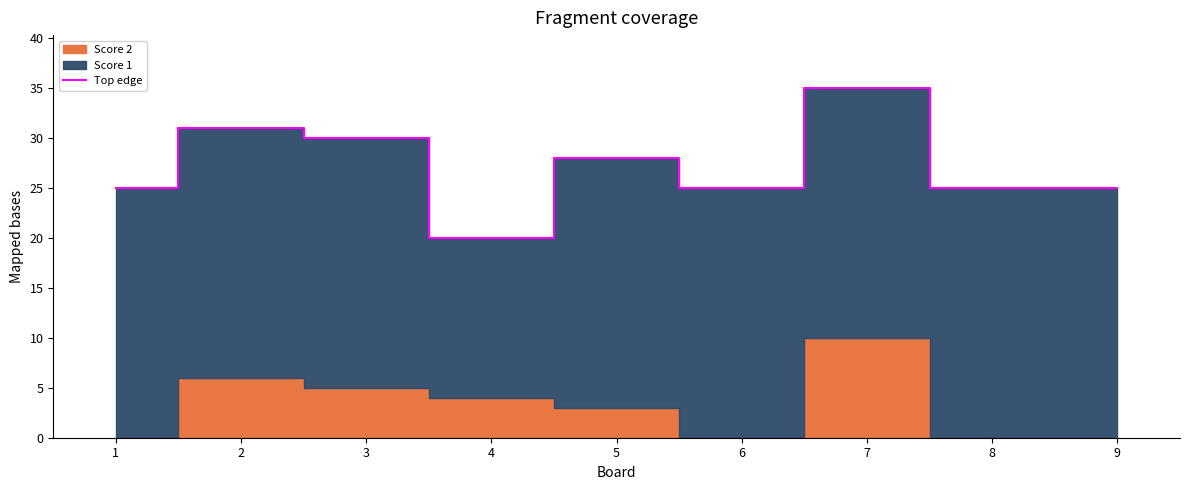

Is it true that Top edge equals 25 at 9?

True